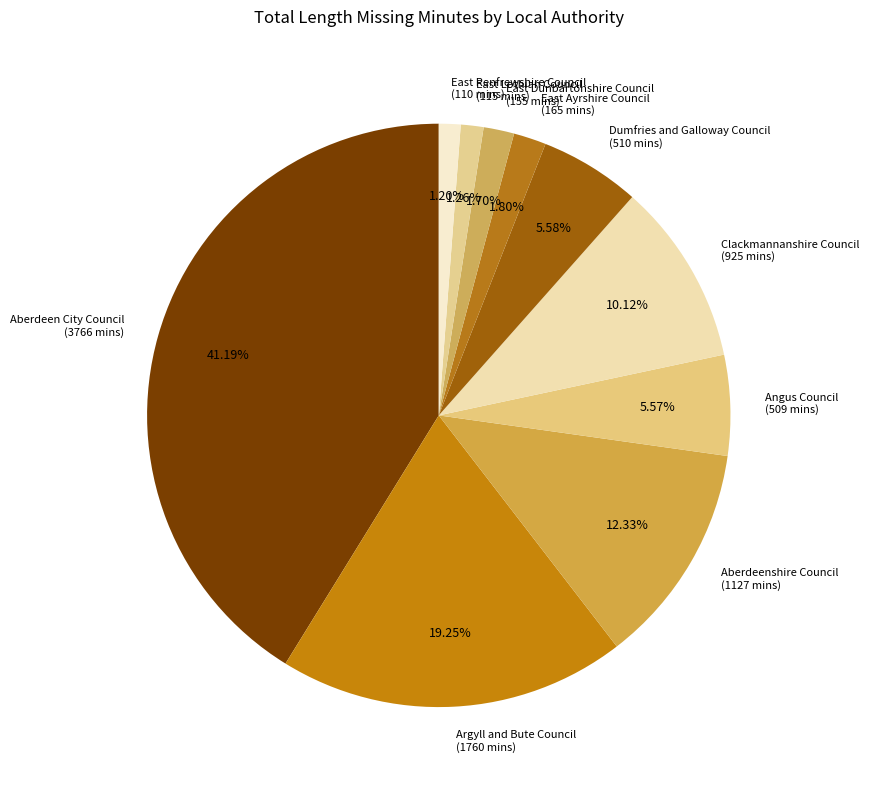

What percentage do Aberdeen City Council and Aberdeenshire Council together represent?

53.5%